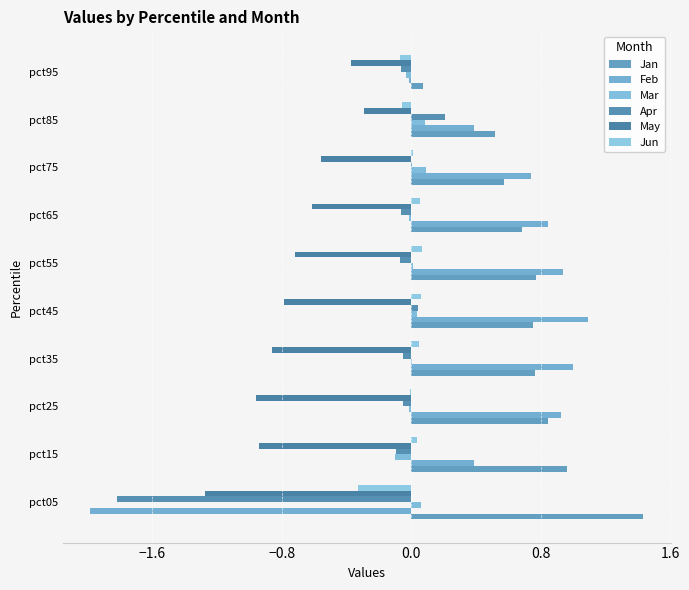

Which series has the largest range (max minus min)?

Feb